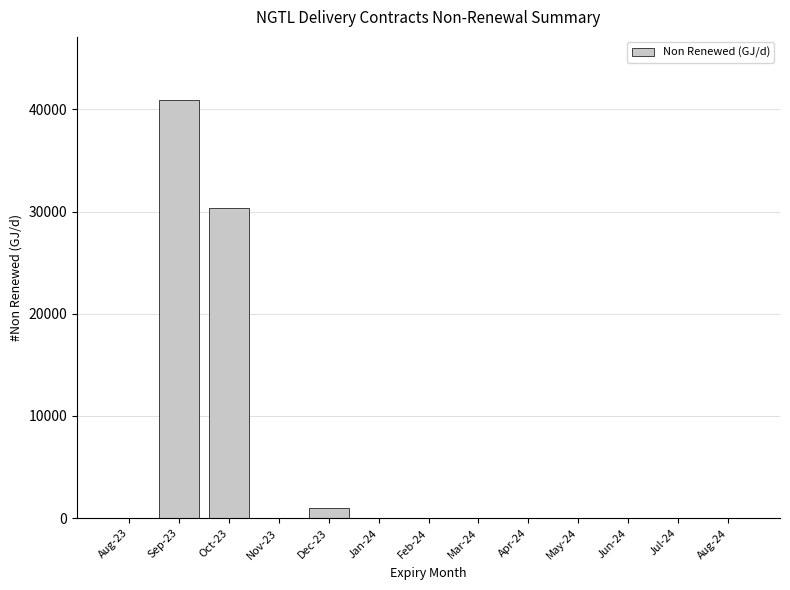

Where is the data nearest to the value 20470?

Oct-23